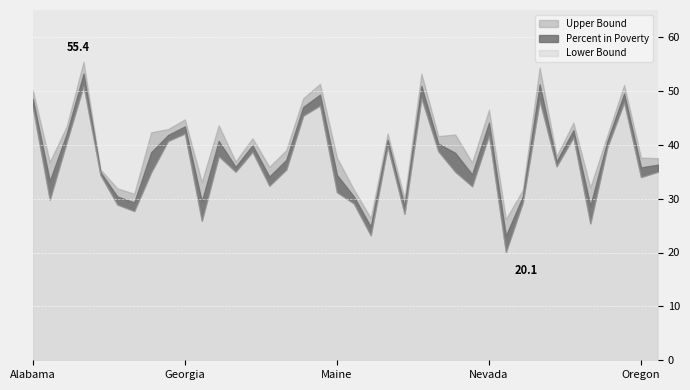

Which series changed the most between Arizona and Ohio?

Upper Bound